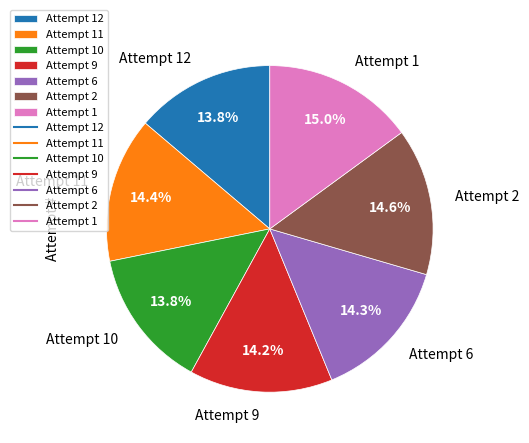

How many slices are in this pie chart?

7